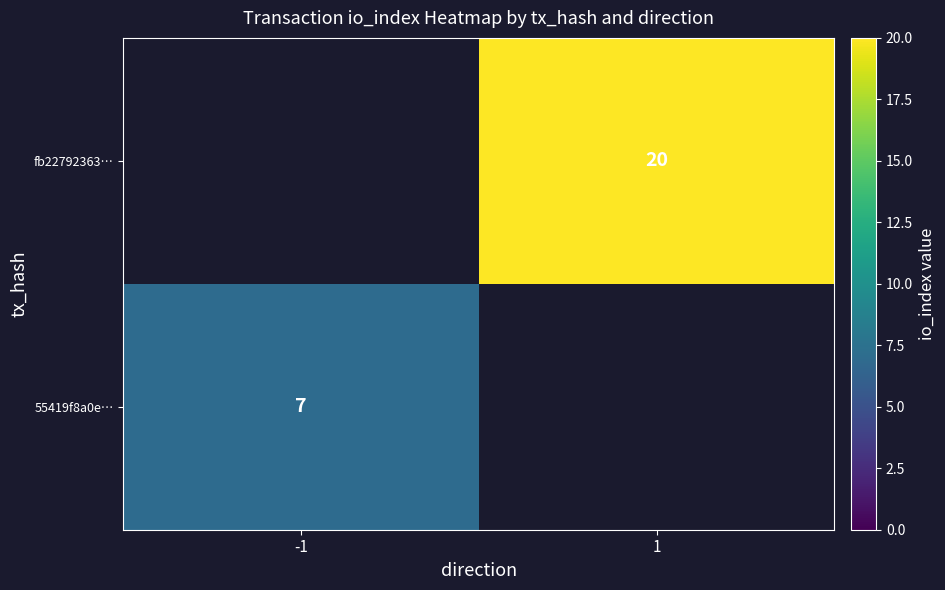

The value of fb22792363… at 1 is 6. True or false?

False